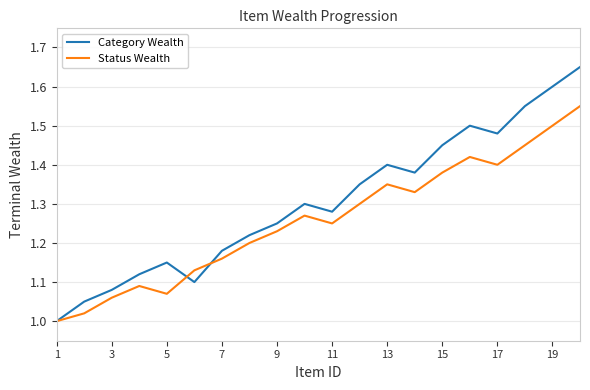

How many categories are shown in the chart?

20